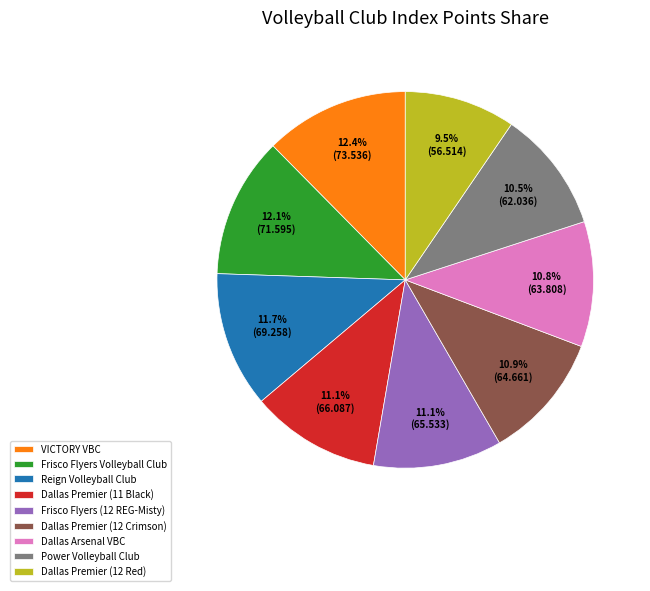

To the nearest percent, what portion does Dallas Arsenal VBC represent?

11%